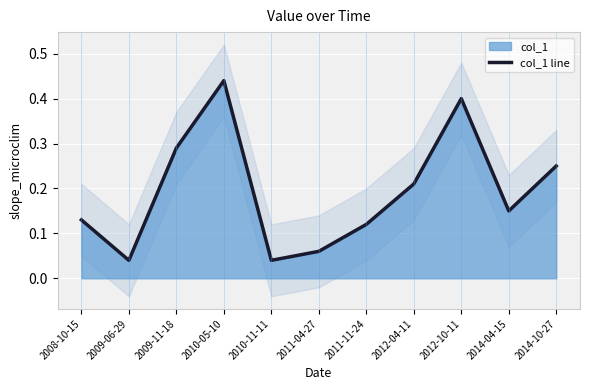

At which category does the data reach its first local peak?

2010-05-10